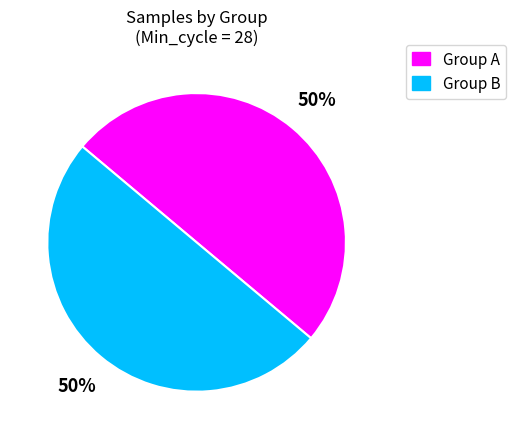

How many slices are in this pie chart?

2